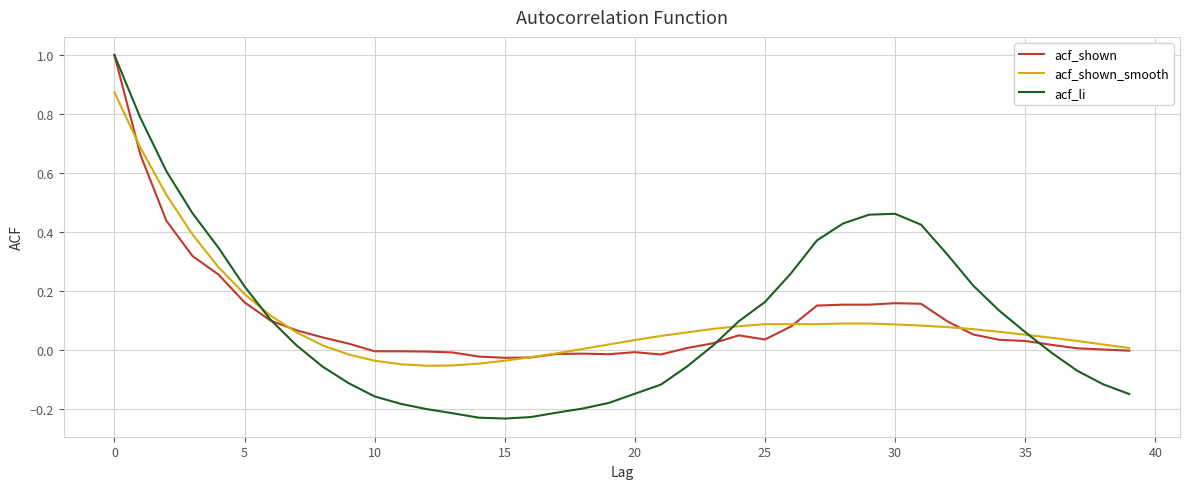

Rank the series by their average value, from highest to lowest.

acf_shown, acf_shown_smooth, acf_li